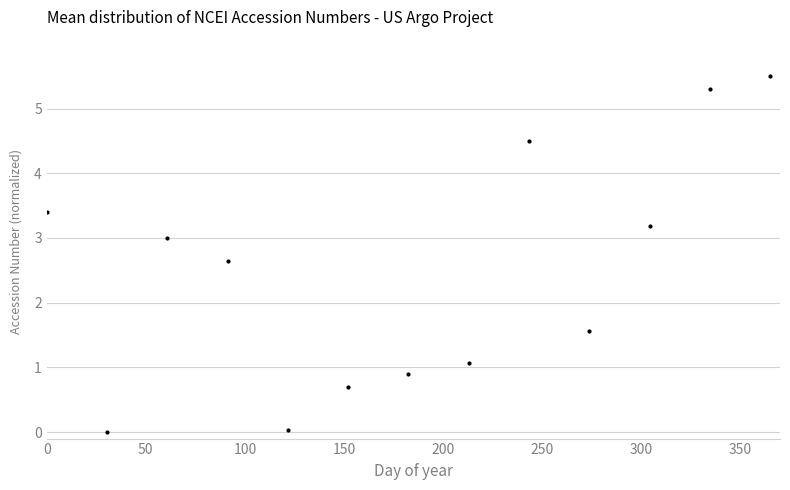

What is the value of the 4th point from the left?

2.6